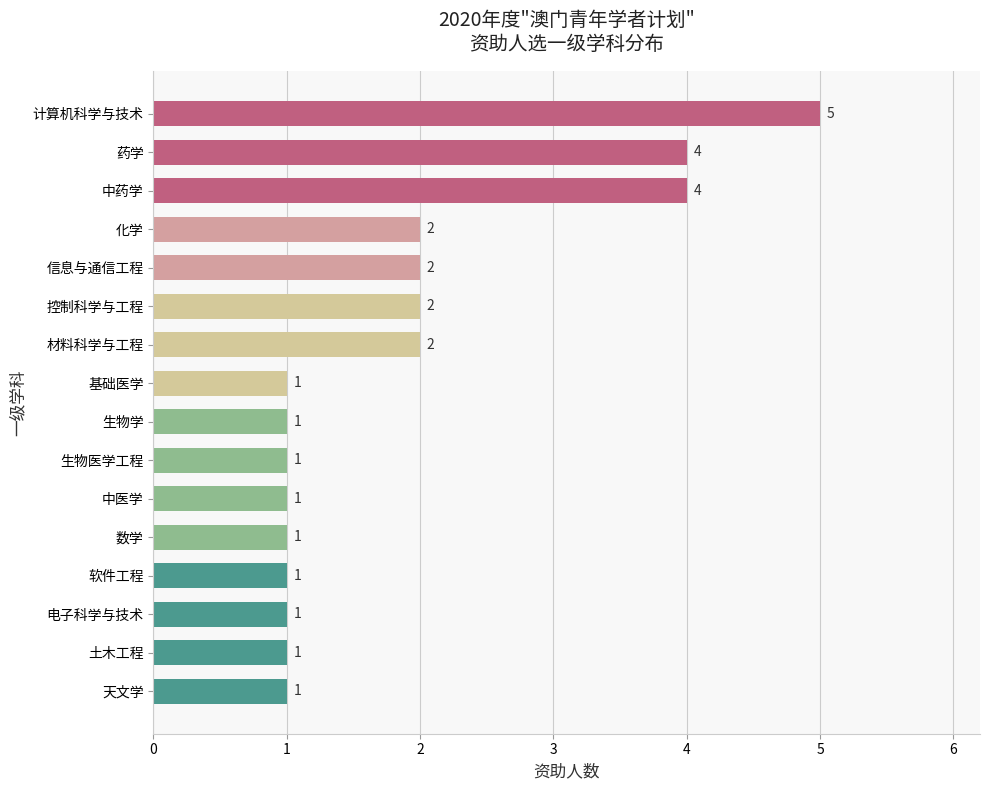

The chart shows a value of 2 at 控制科学与工程. True or false?

True